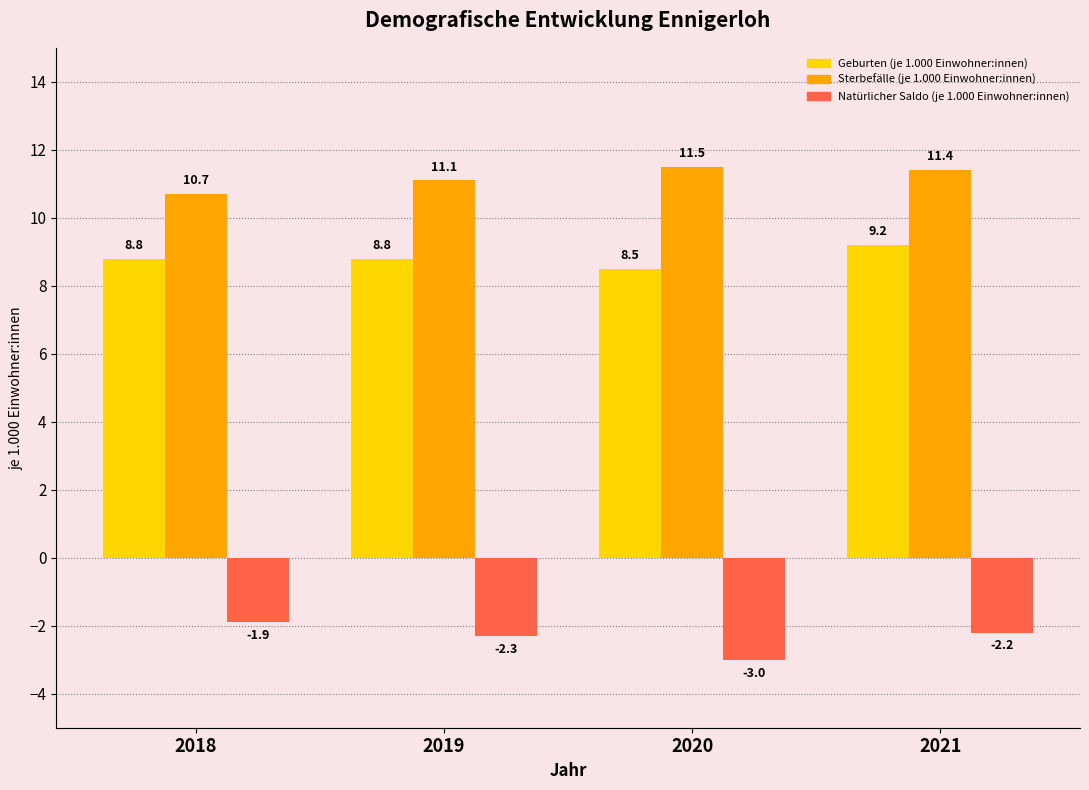

Count the Sterbefälle (je 1.000 Einwohner:innen) values in the range 11 to 12.

3